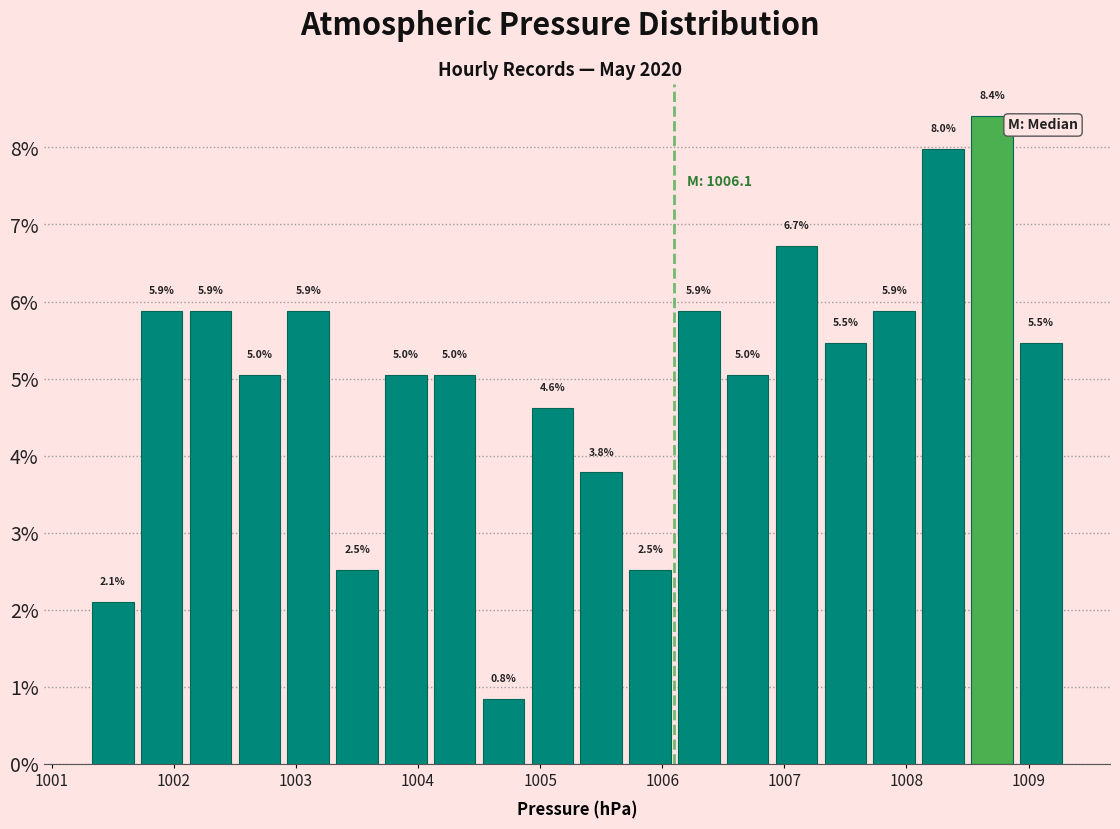

Which range on the x-axis has the tallest bar?

1008.5 to 1008.9